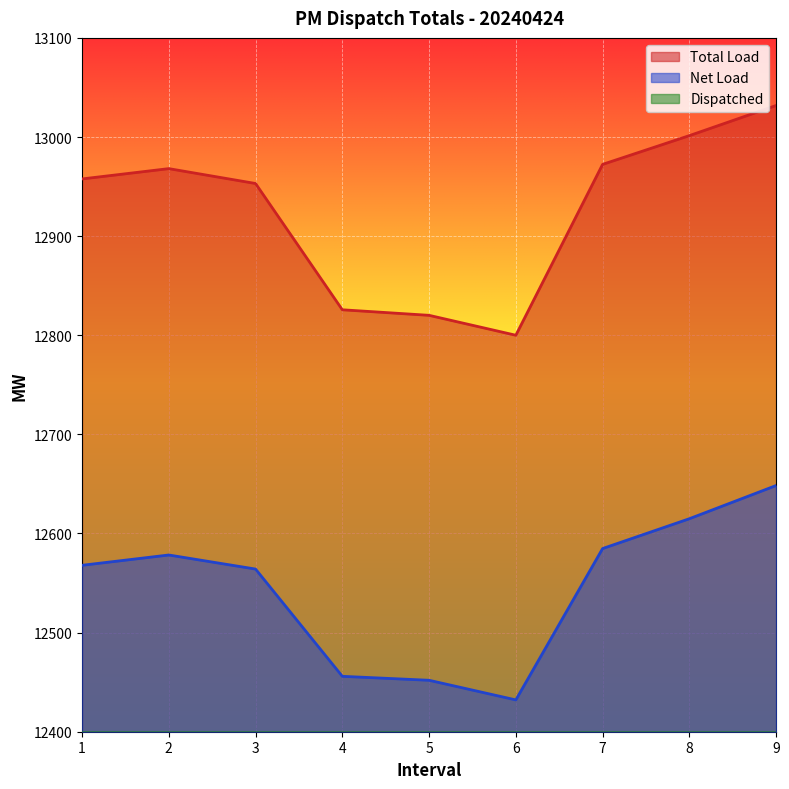

At 2, list the series in order from smallest to largest.

Dispatched, Net Load, Total Load